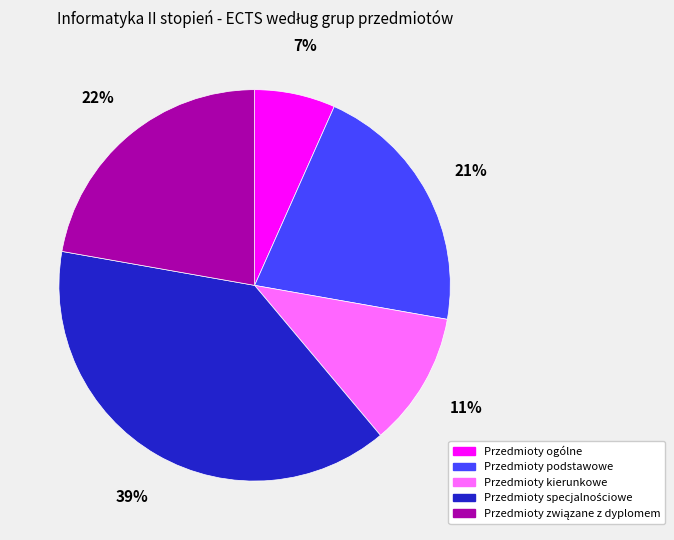

To the nearest percent, what is the difference between the largest and smallest slice percentages?

32%